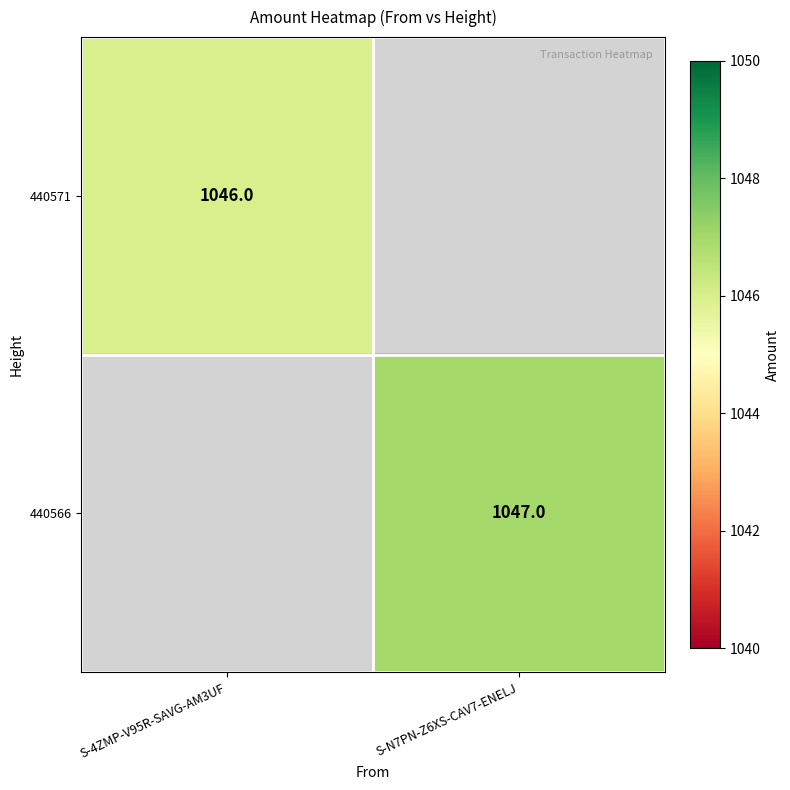

The value of 440571 at S-4ZMP-V95R-SAVG-AM3UF is 1046. True or false?

True